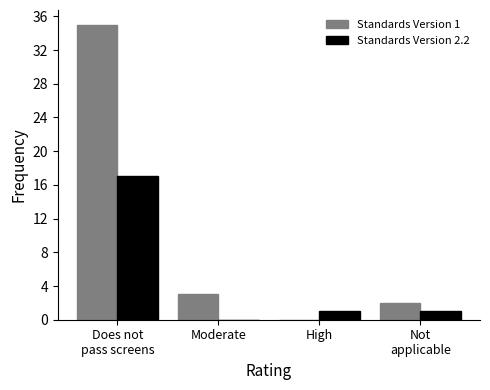

True or false: Standards Version 1 has a value of 0 at High.

True